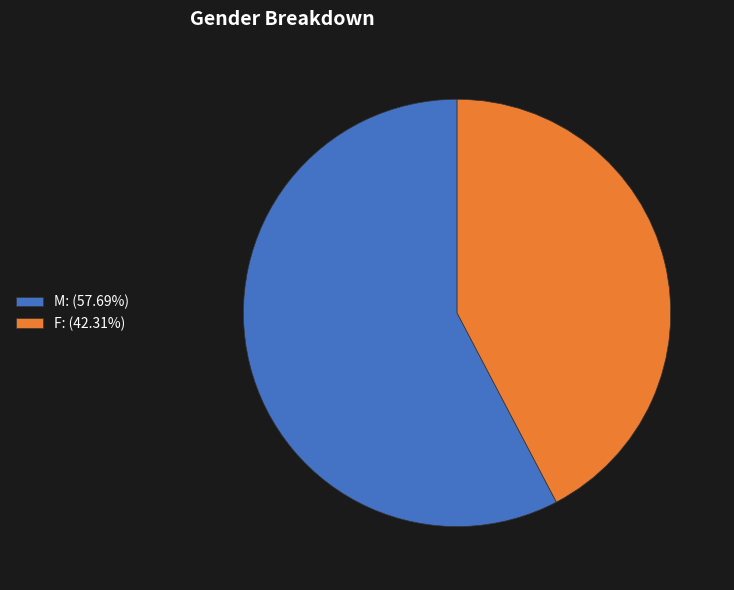

What is the majority slice?

M